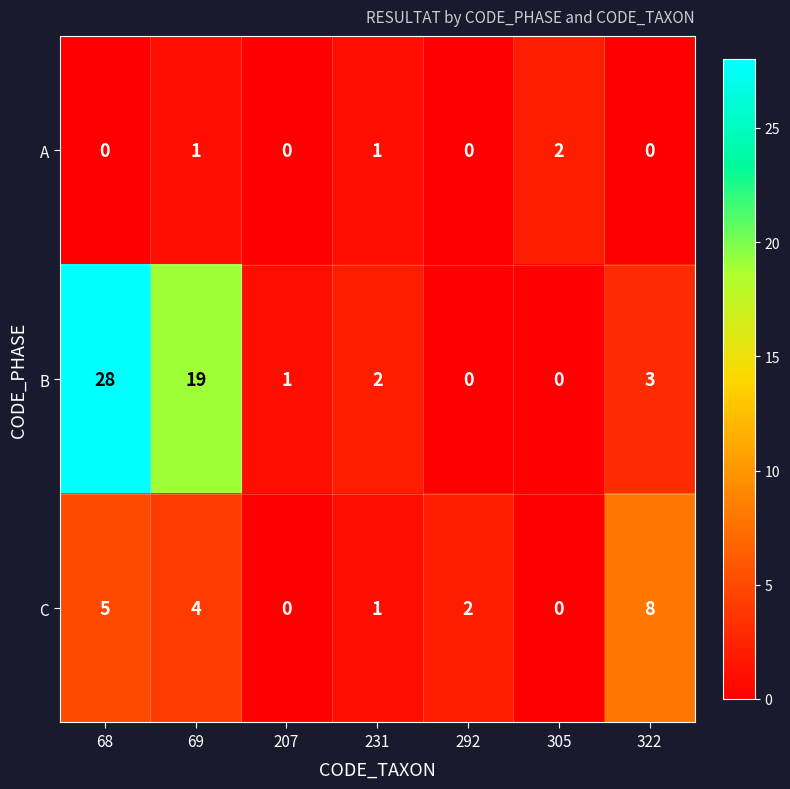

Count the C values in the range 0 to 5.

6